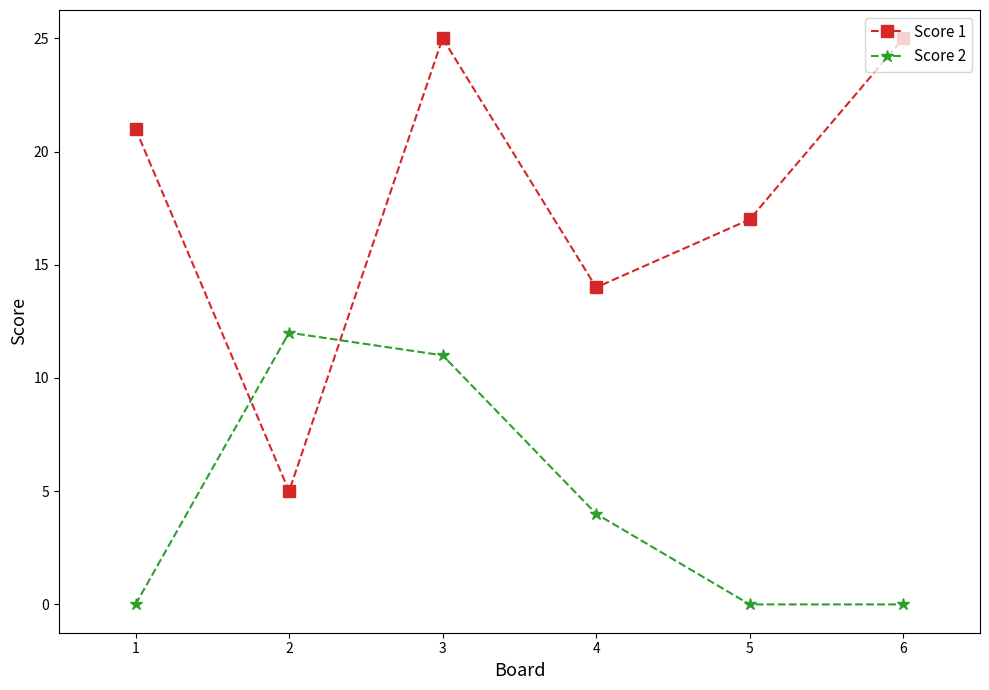

True or false: Score 2 has a value of 4 at 4.

True